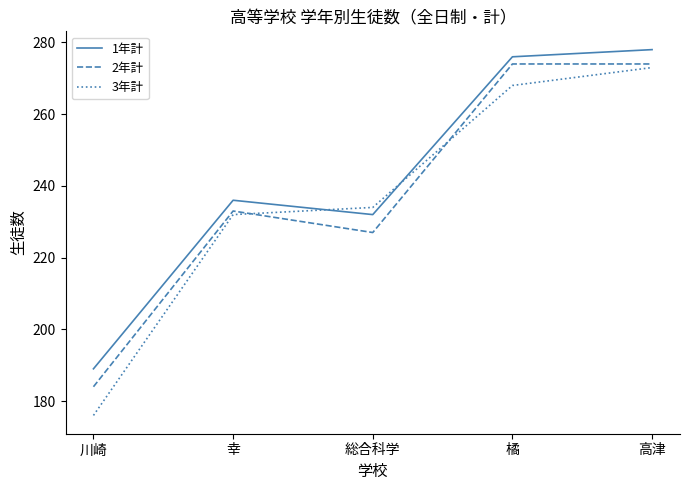

What is the difference between the second highest and minimum values in the 1年計 series?

87